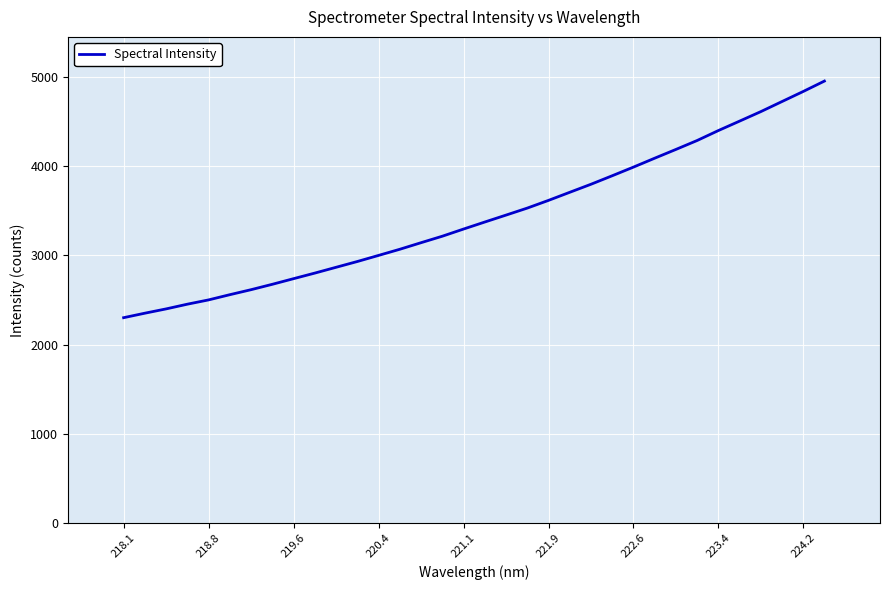

What is the minimum value shown in the chart?

2302.2